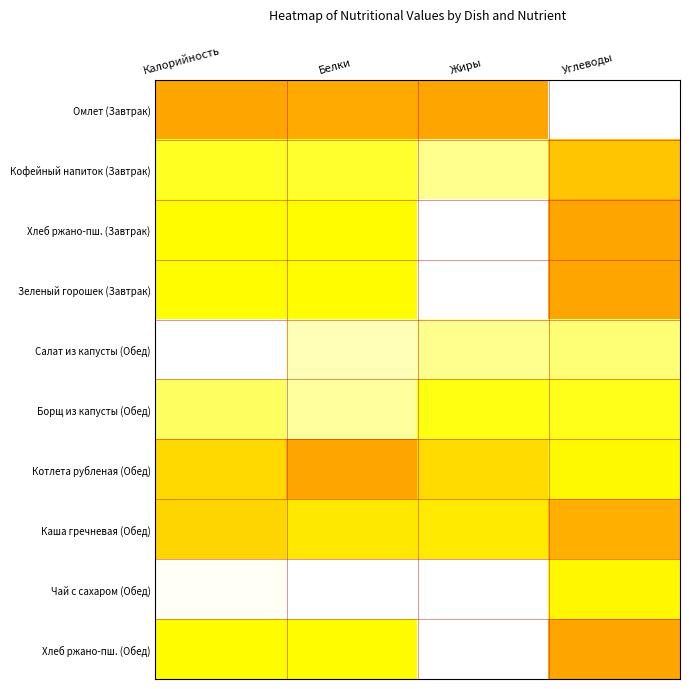

Which series has the largest range (max minus min)?

Омлет (Завтрак)